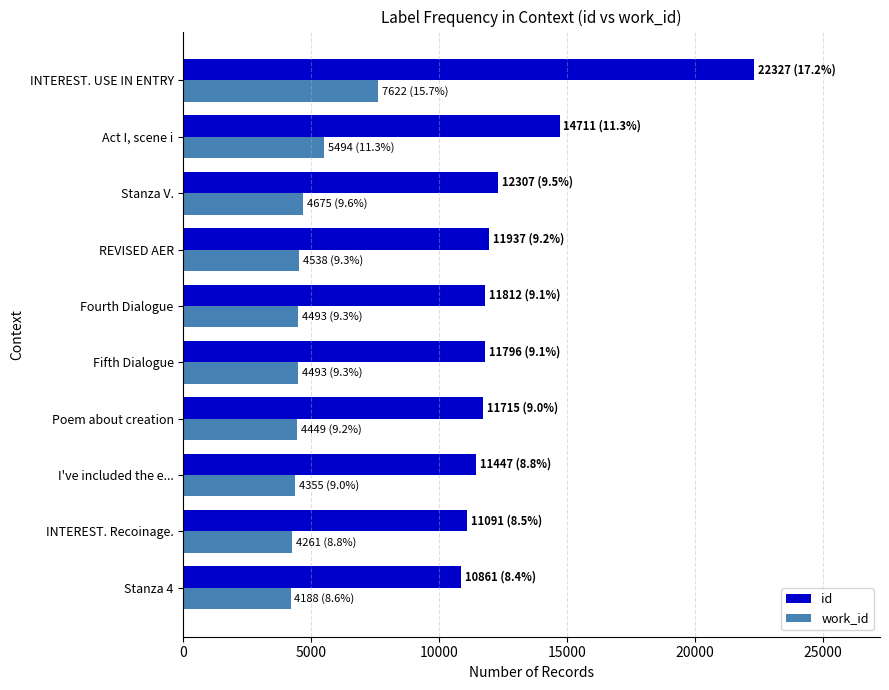

What is the sum of all work_id values?

48568